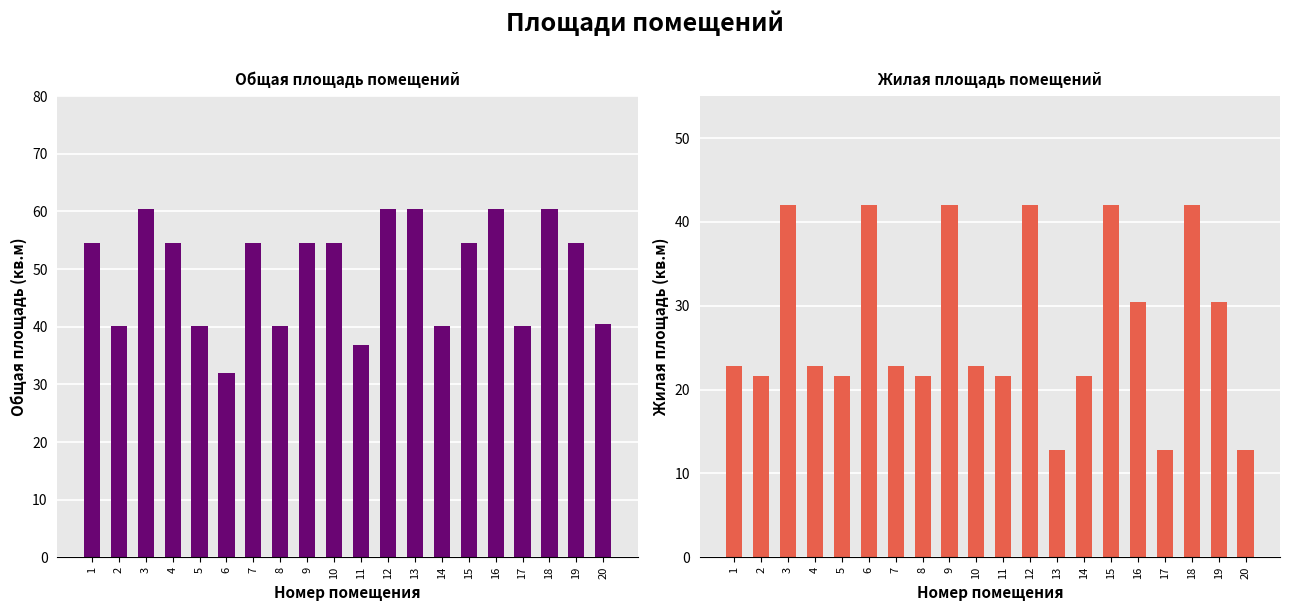

Which has a higher value, 16 or 1?

16